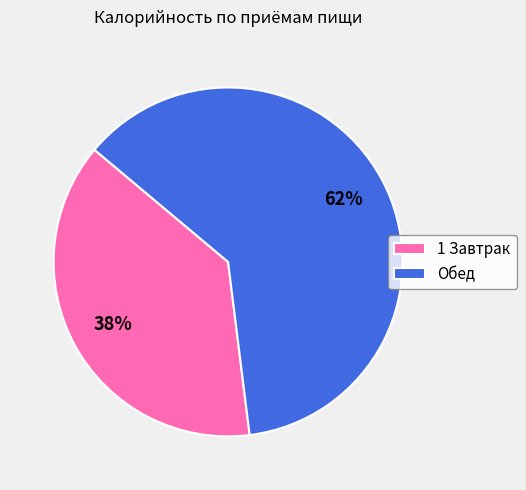

Rank the categories by value from highest to lowest.

Обед, 1 Завтрак